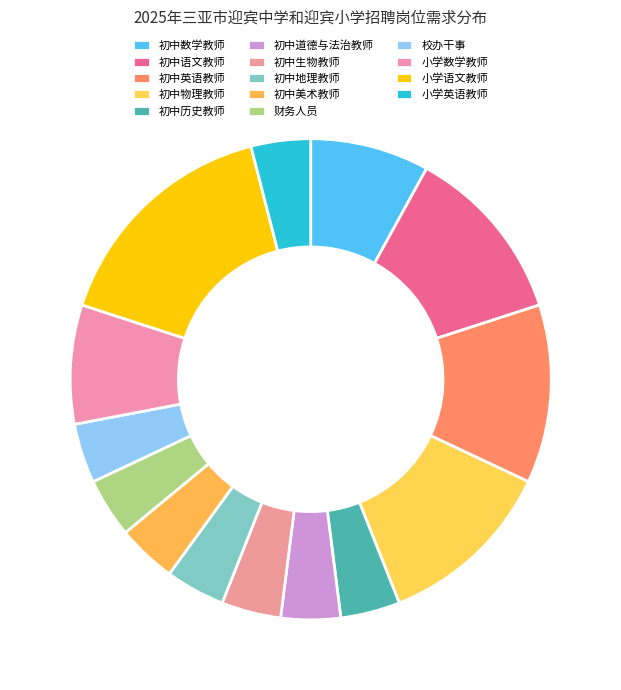

Rank the categories by value from lowest to highest.

初中历史教师, 初中道德与法治教师, 初中生物教师, 初中地理教师, 初中美术教师, 财务人员, 校办干事, 小学英语教师, 初中数学教师, 小学数学教师, 初中语文教师, 初中英语教师, 初中物理教师, 小学语文教师